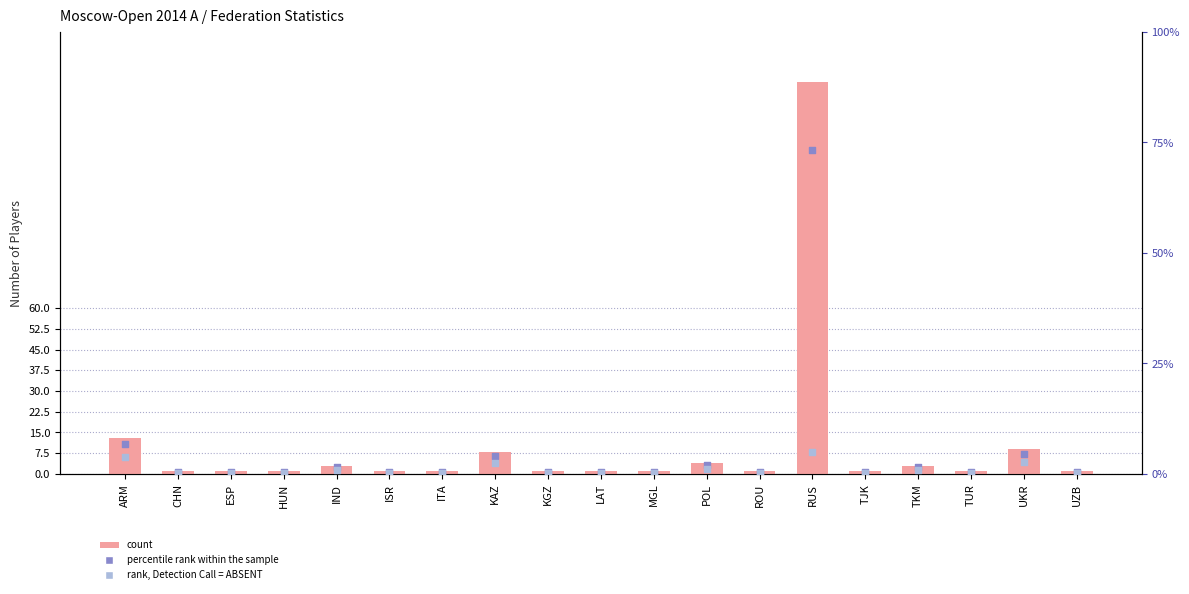

At how many categories does at least one series exceed 81?

1